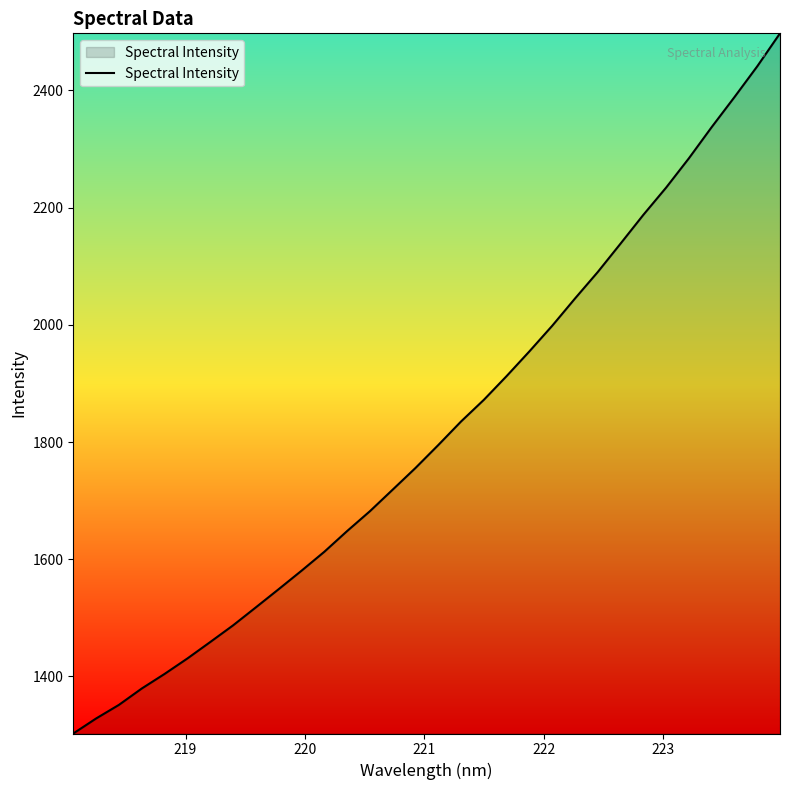

What is the difference between the maximum and minimum values?

1194.6